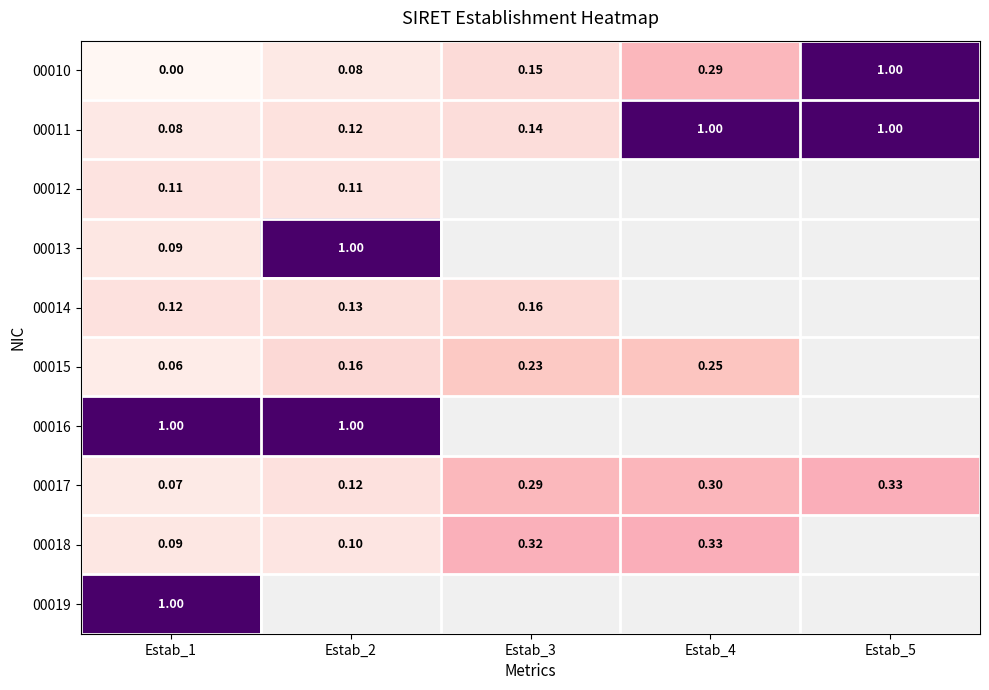

At which category is the sum across all series the highest?

Estab_1